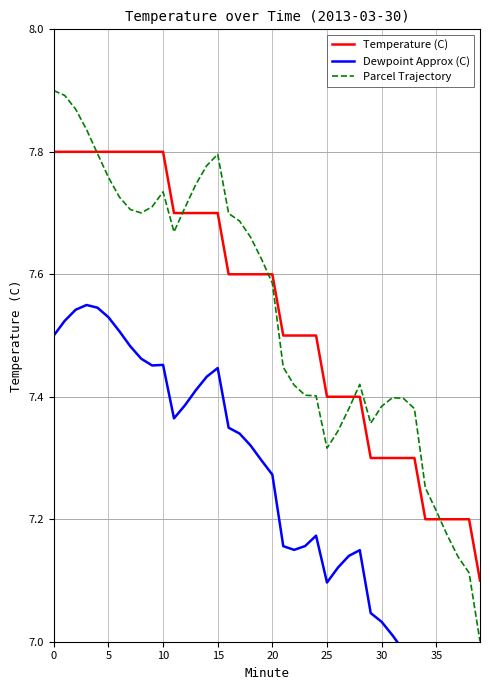

What is the highest value of the Temperature (C) series?

7.8